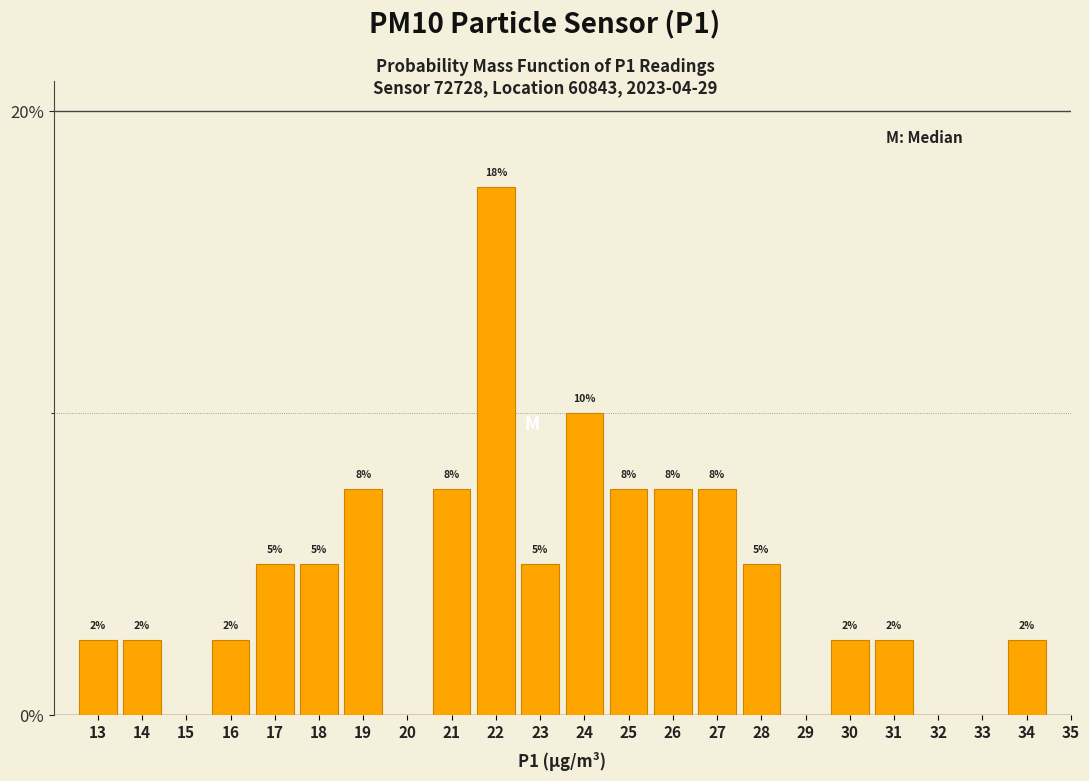

Are the bars horizontal?

No